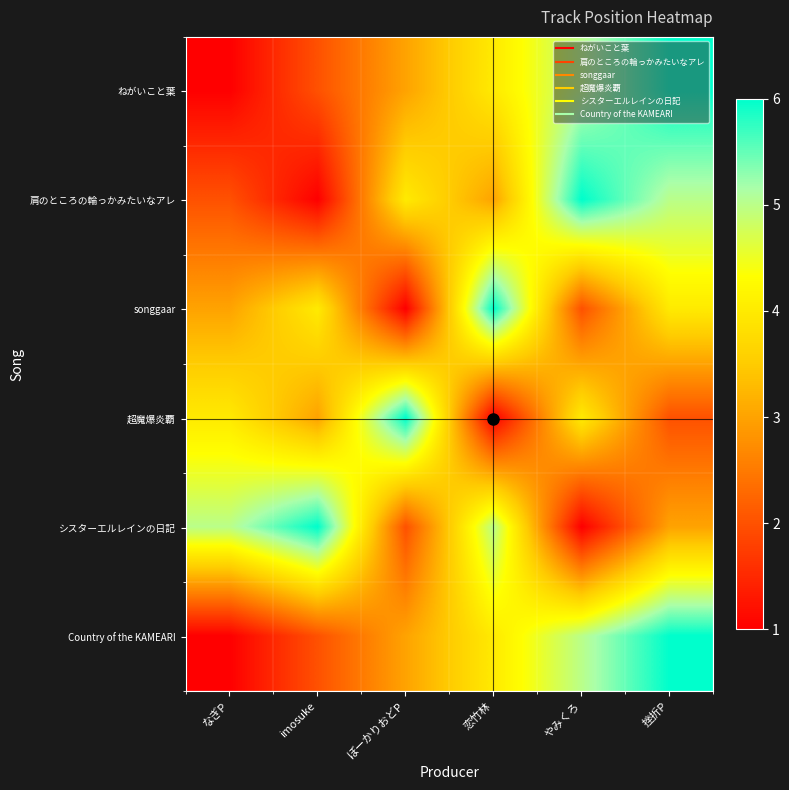

Reading left to right, what are all the values shown in this chart?

ねがいこと葉: なぎP=1	imosuke=2	ぼーかりおどP=3	恋竹林=4	やみくろ=5	挫折P=6
肩のところの輪っかみたいなアレ: なぎP=2	imosuke=1	ぼーかりおどP=4	恋竹林=3	やみくろ=6	挫折P=5
songgaar: なぎP=3	imosuke=4	ぼーかりおどP=1	恋竹林=6	やみくろ=2	挫折P=4
超魔爆炎覇: なぎP=4	imosuke=3	ぼーかりおどP=6	恋竹林=1	やみくろ=4	挫折P=2
シスターエルレインの日記: なぎP=5	imosuke=6	ぼーかりおどP=2	恋竹林=5	やみくろ=1	挫折P=3
Country of the KAMEARI: なぎP=1	imosuke=2	ぼーかりおどP=3	恋竹林=4	やみくろ=5	挫折P=6